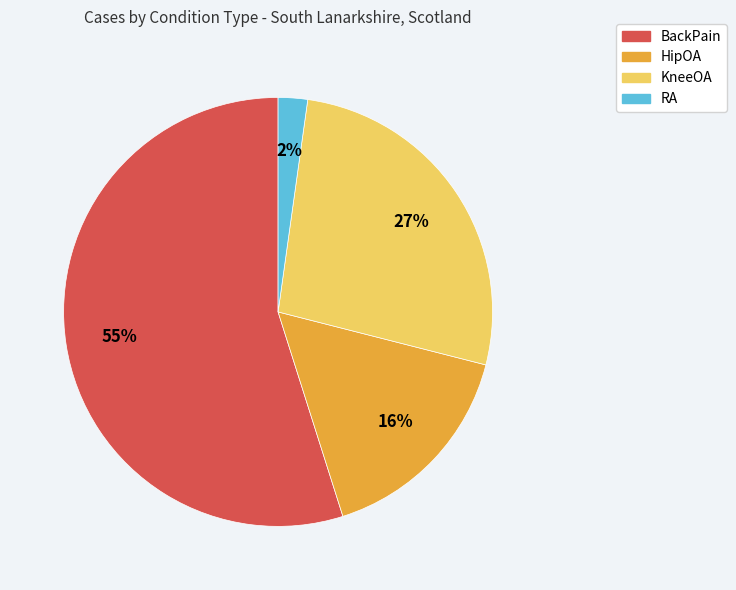

Does BackPain account for over 50% of the chart?

Yes